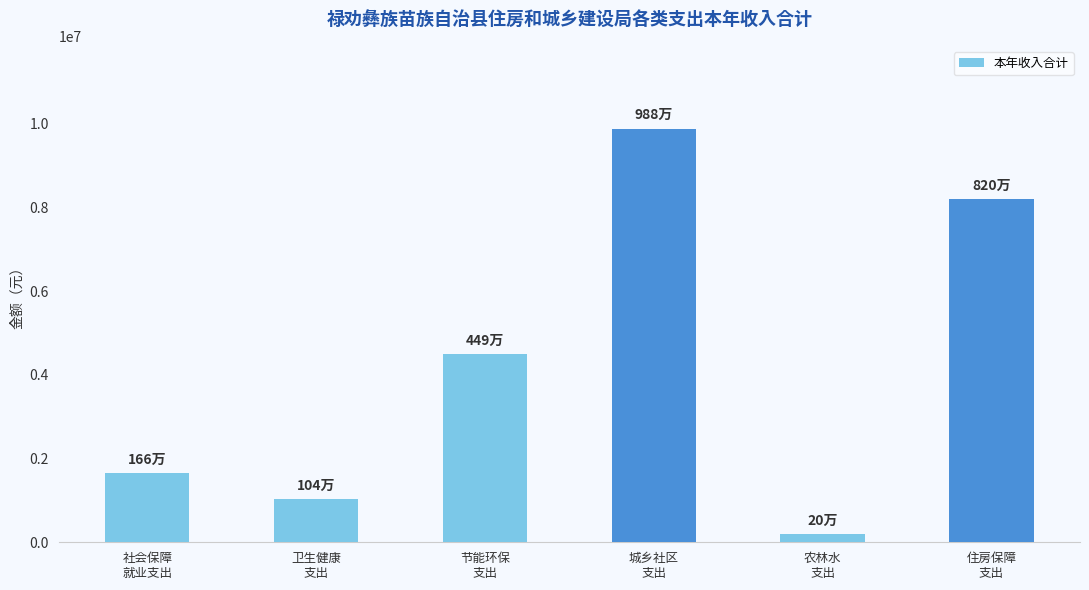

The chart shows a value of 9880376.5 at 城乡社区
支出. True or false?

True